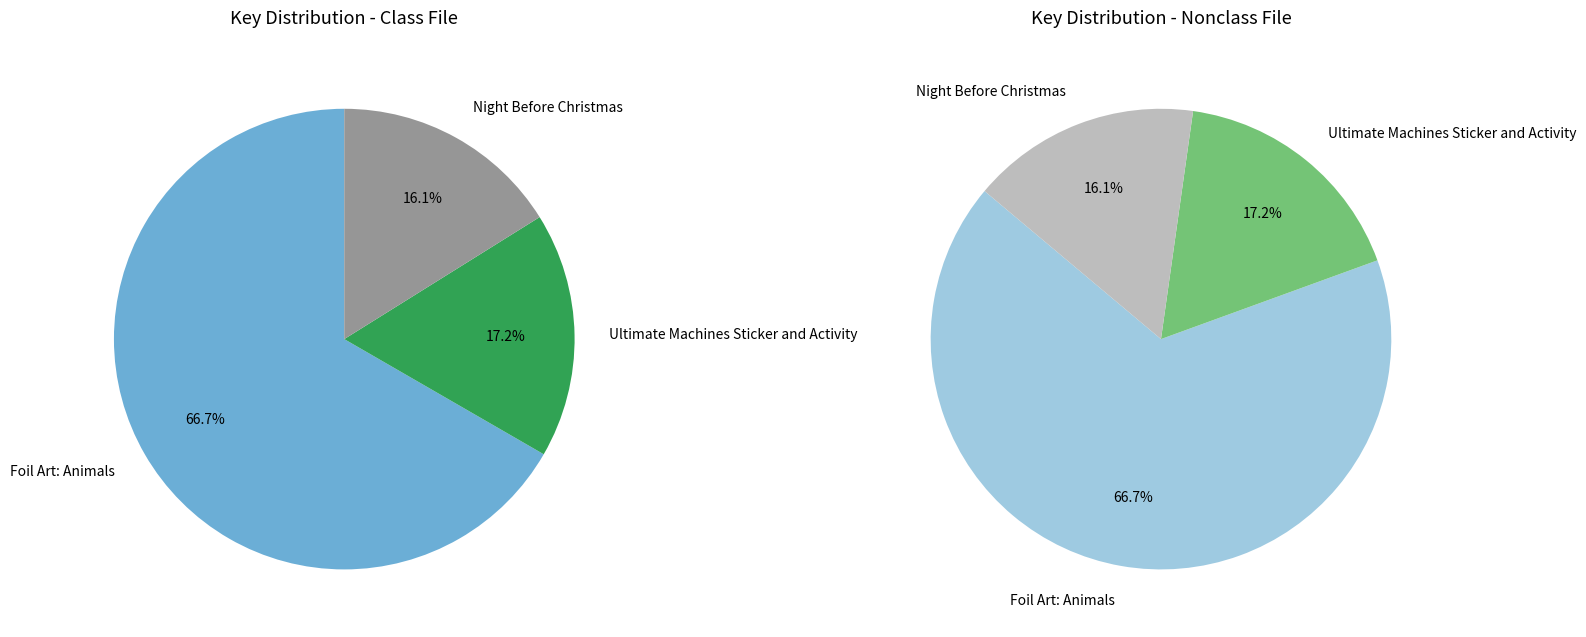

What portion of the pie excludes 3?

83.9%